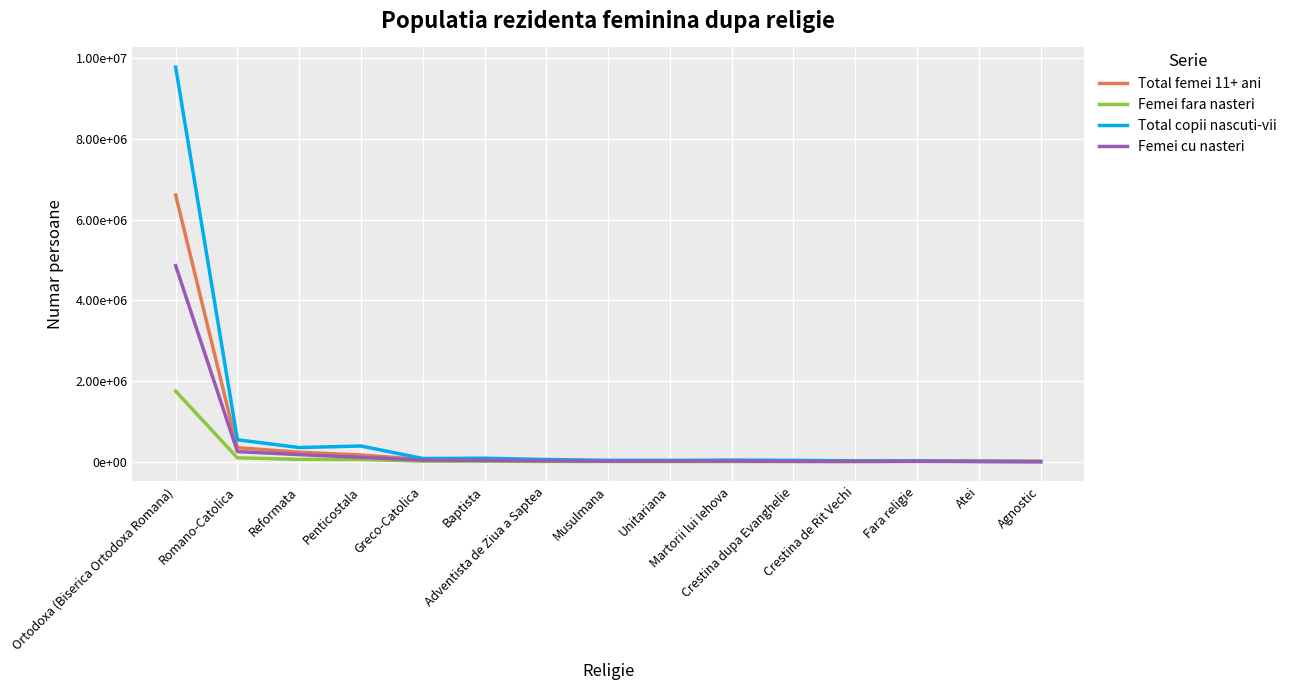

Is this an area chart (filled region under the line)?

No